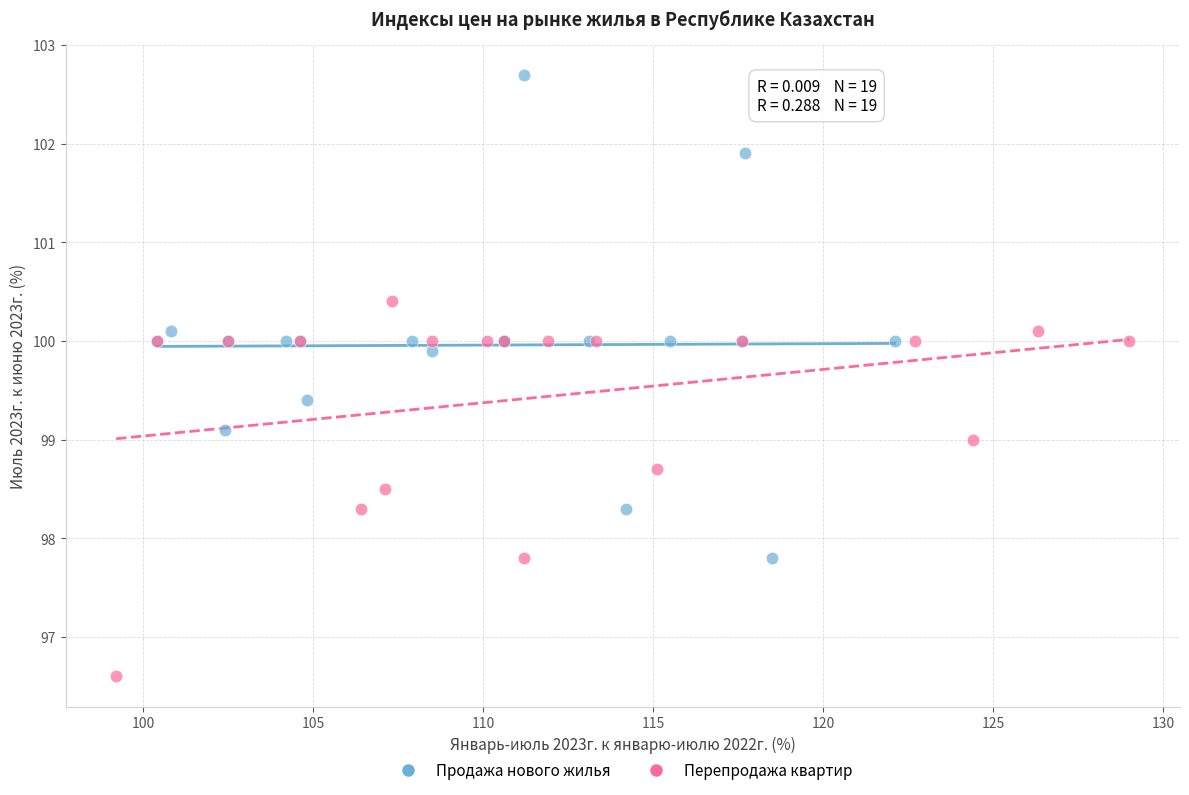

Which series reaches the maximum Y coordinate?

Продажа нового жилья